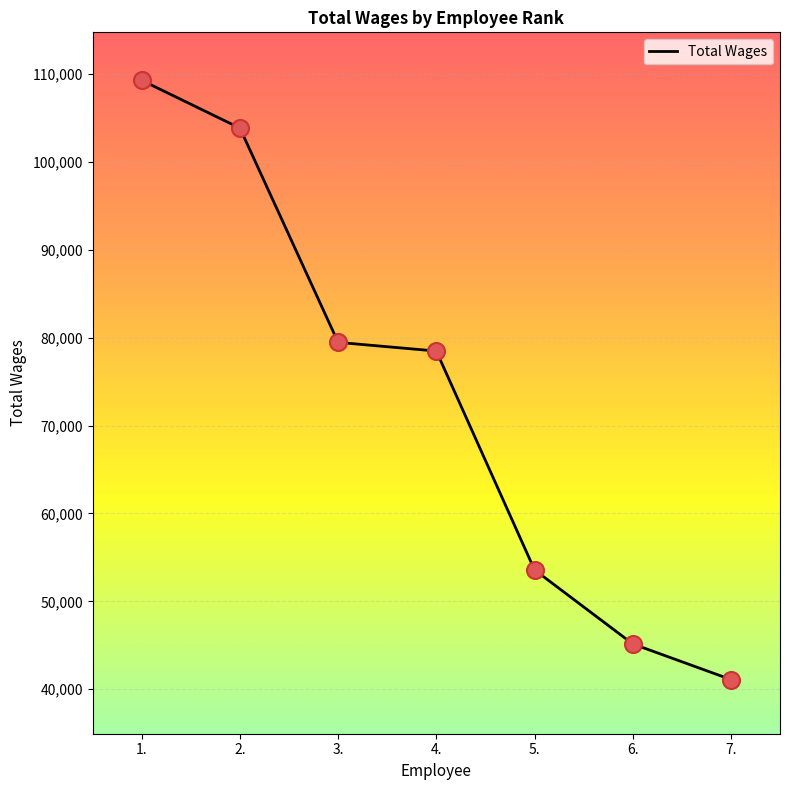

What is the ratio of the value at 5. to the value at 7.?

1.3